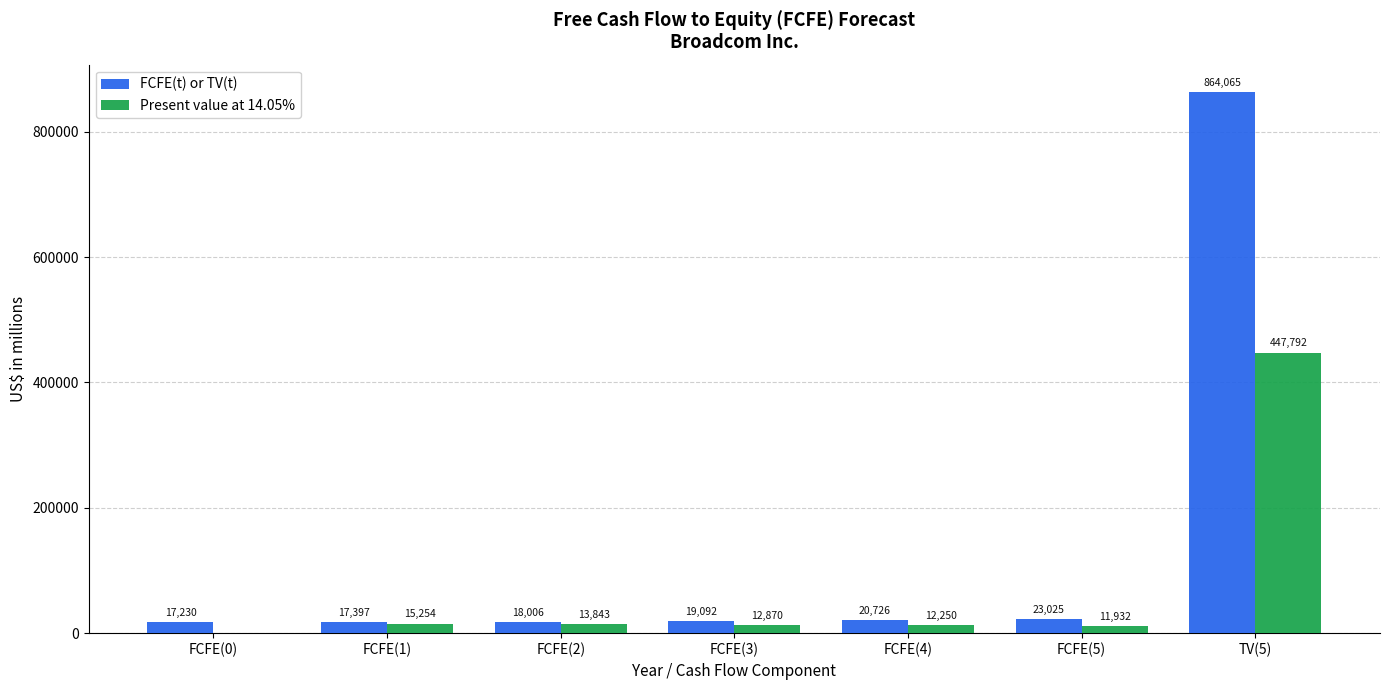

Is the value of Present value at 14.05% at FCFE(2) greater than the value of FCFE(t) or TV(t) at TV(5)?

No